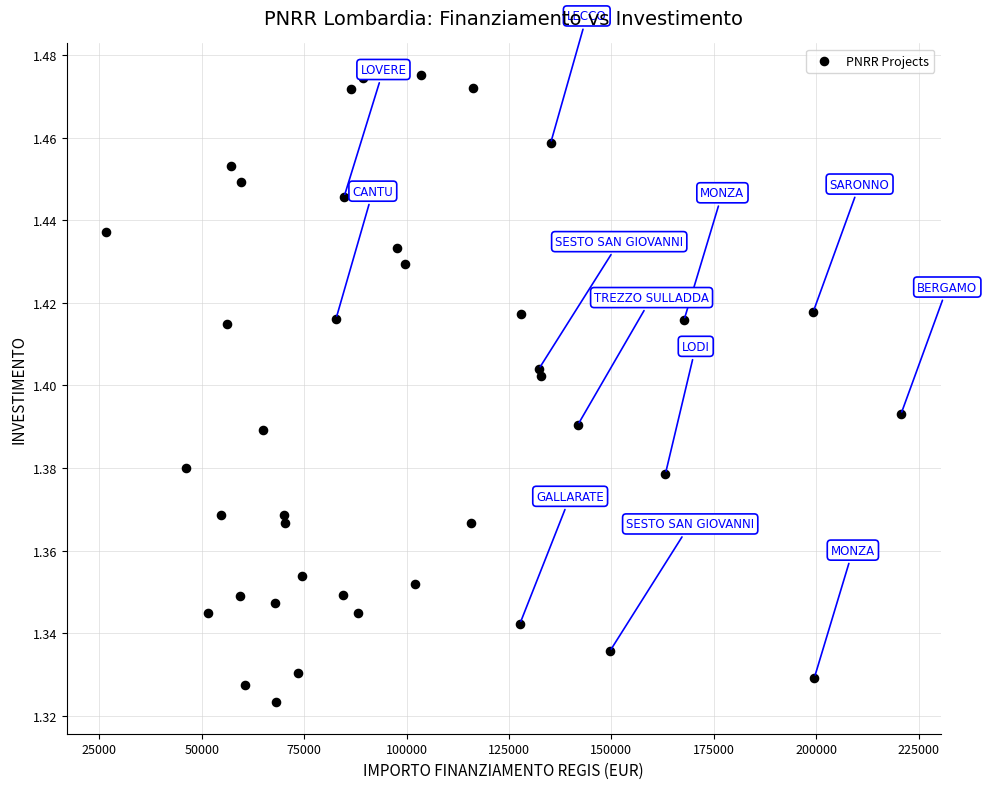

What is the range of X values (max minus min)?

193933.1